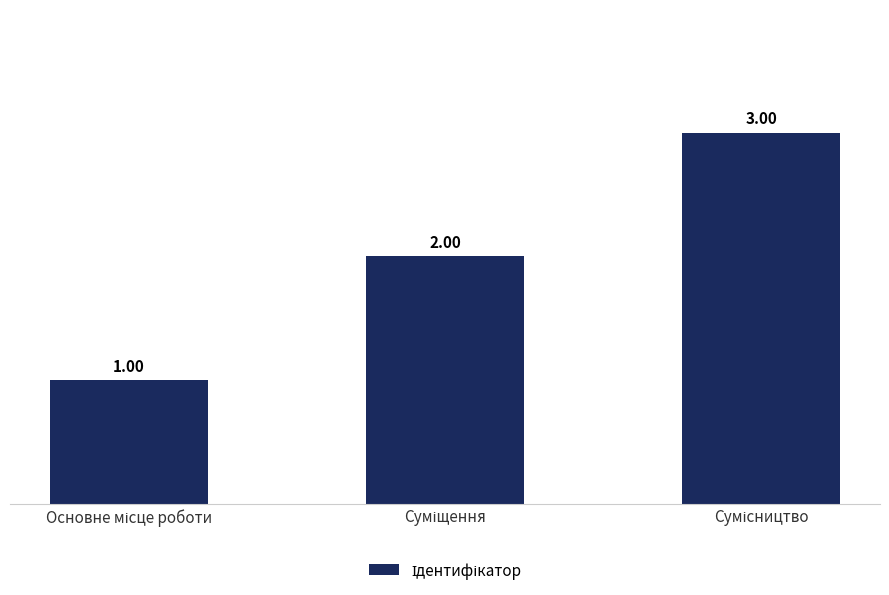

At which label is the value closest to 2?

Суміщення